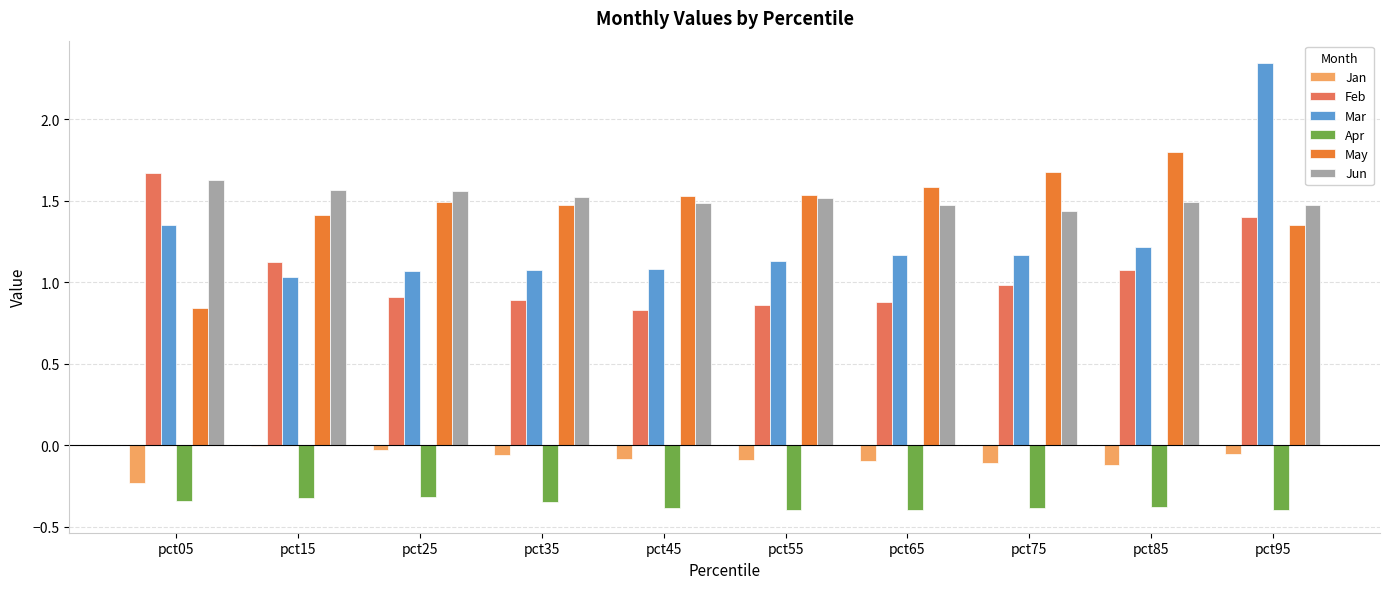

What is the sum of all Apr values?

-3.7